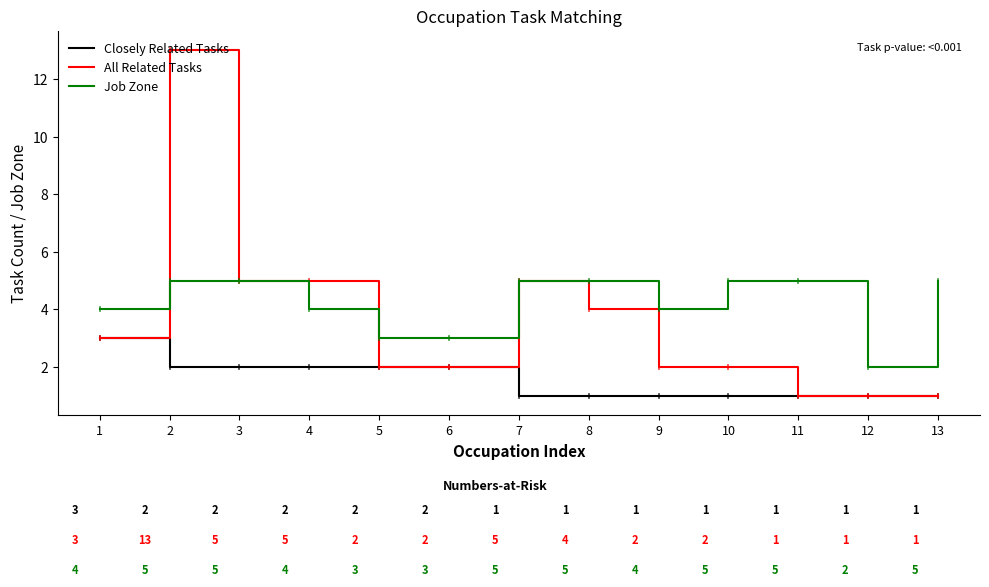

At which label does Job Zone reach its minimum?

12